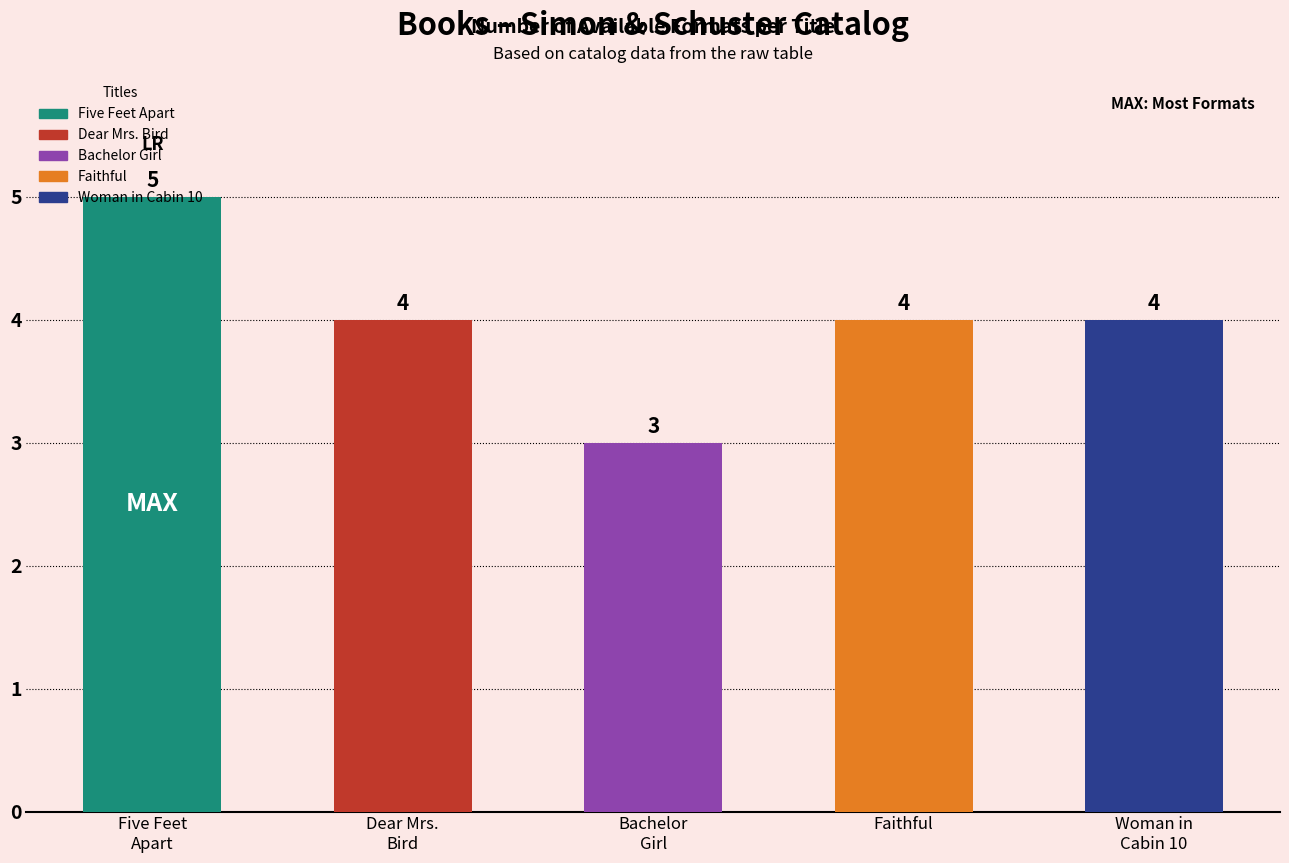

The chart shows a value of 2 at Faithful. True or false?

False